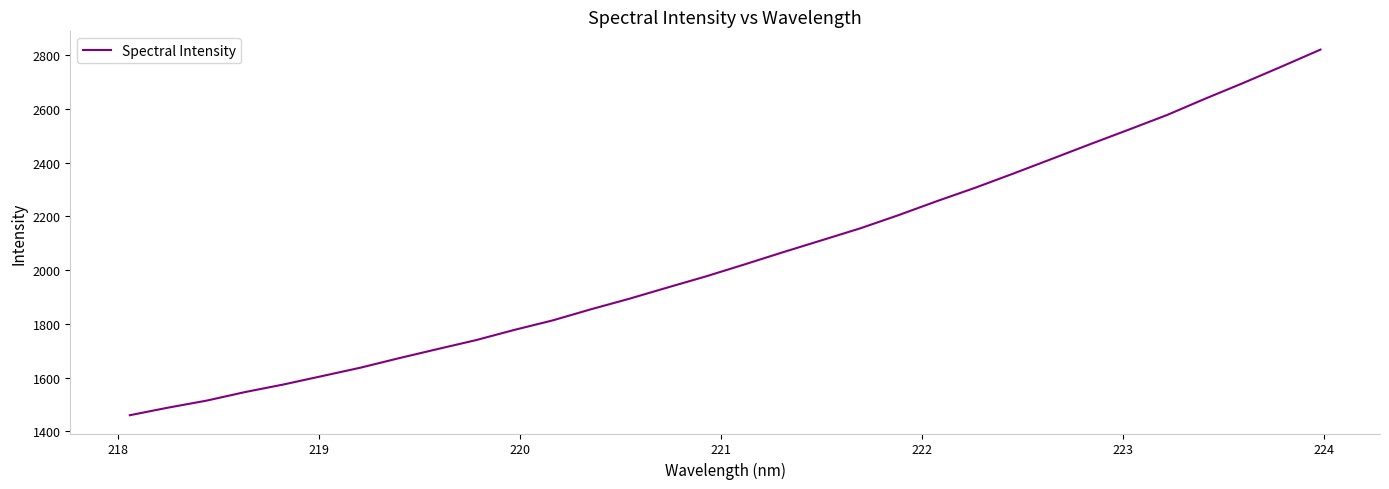

What is the smallest value displayed?

1459.6